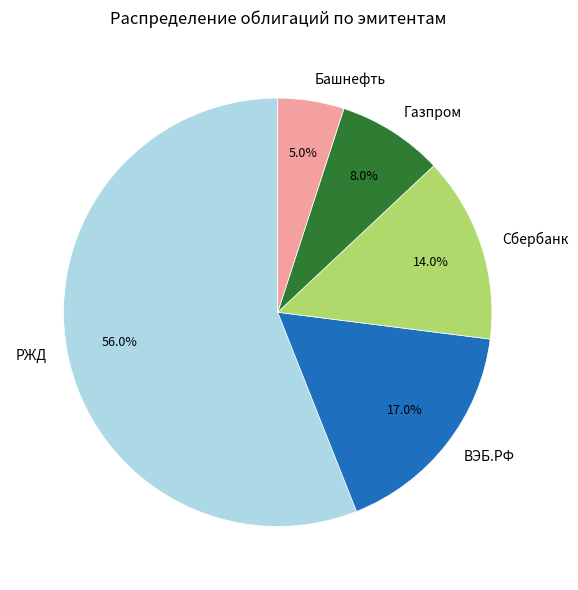

Do Сбербанк and ВЭБ.РФ together represent more than half of the pie?

No